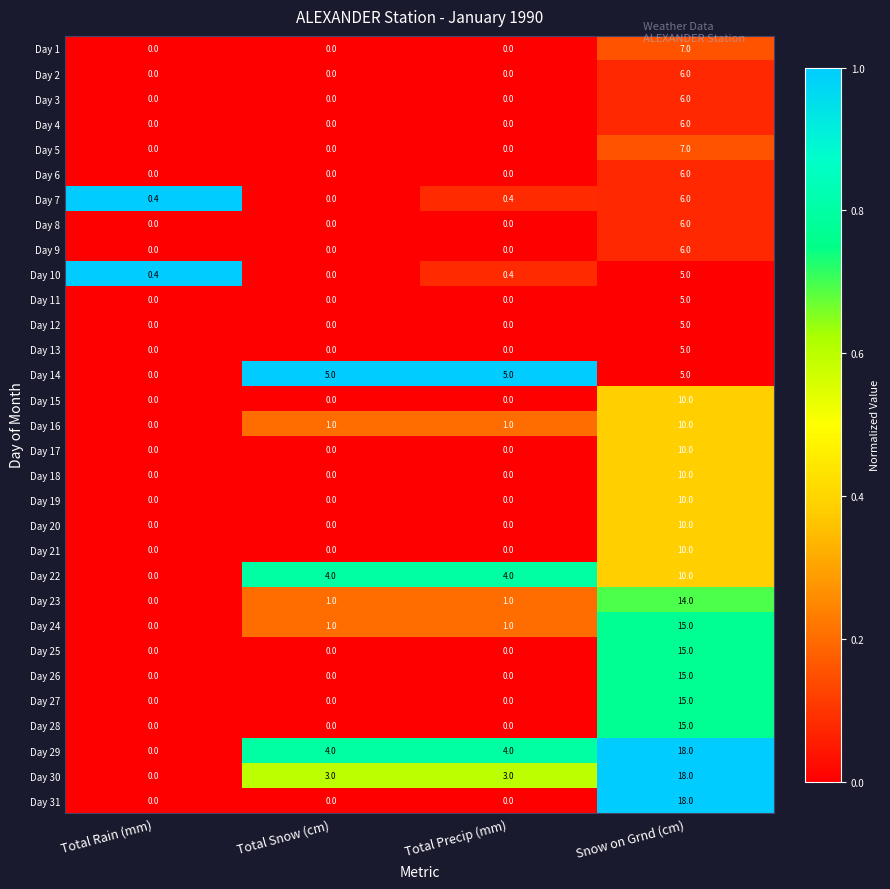

At which category is the sum across all series the highest?

Snow on Grnd (cm)